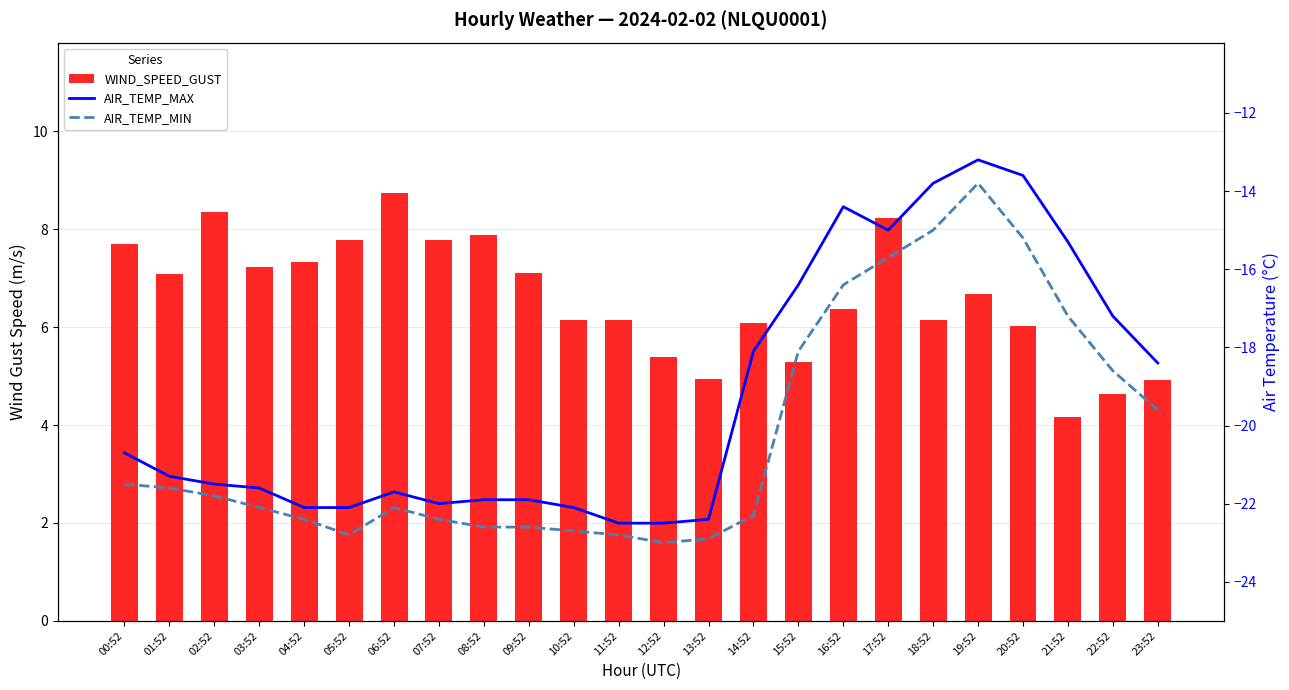

Which category has the lowest value across all series?

12:52